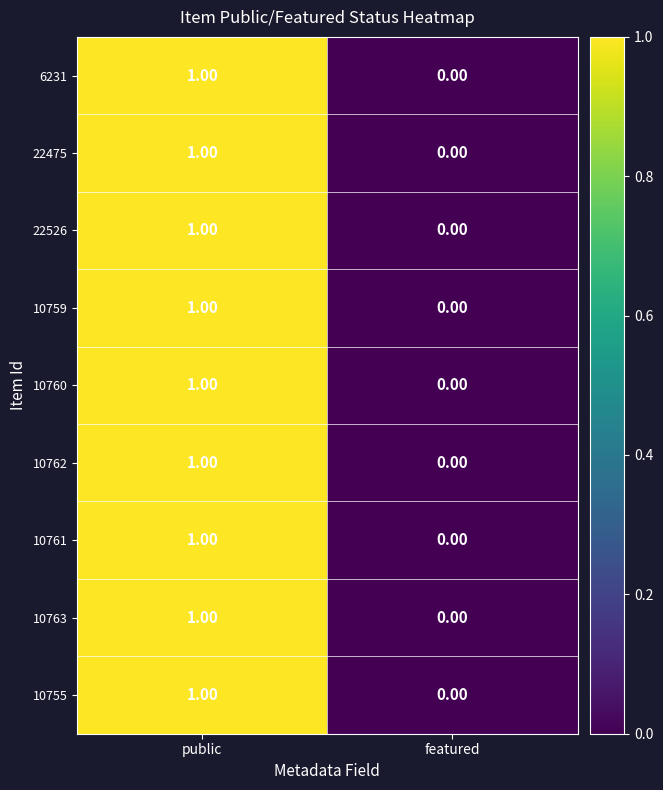

At which label is 10761 closest to 0?

featured